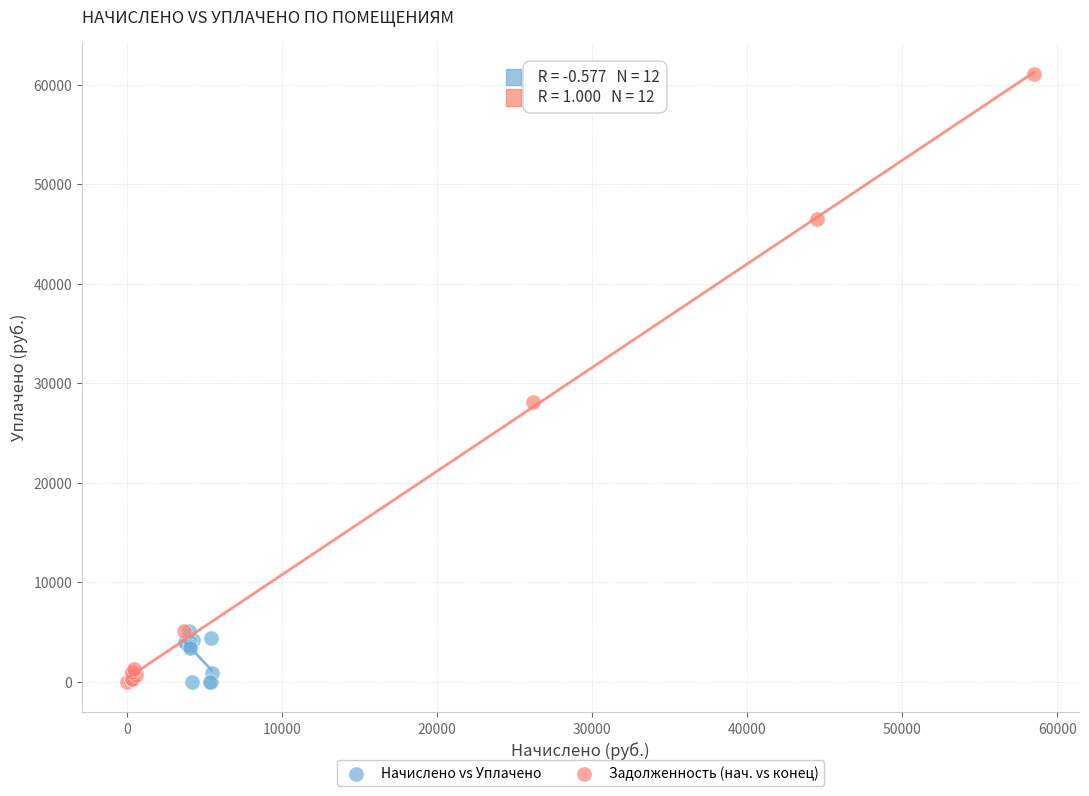

Which series reaches the maximum Y coordinate?

Задолженность (нач. vs конец)